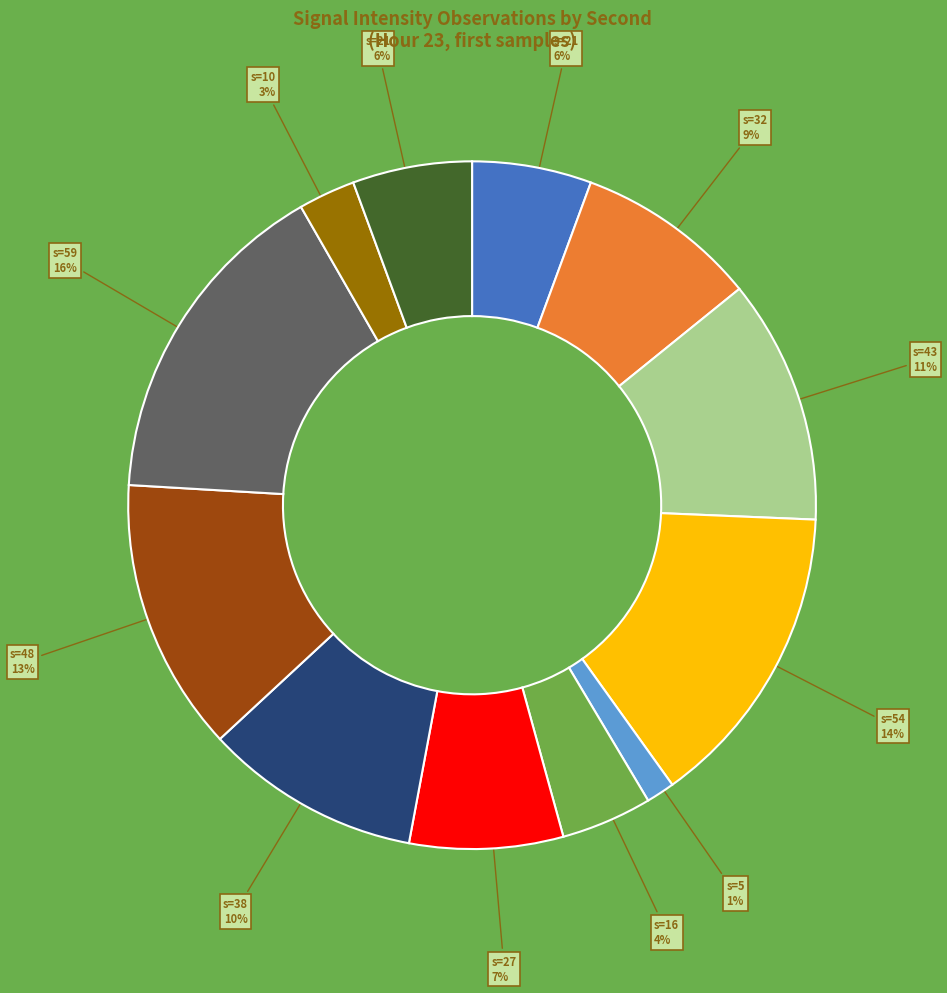

Is there any slice that represents more than half of the pie?

No